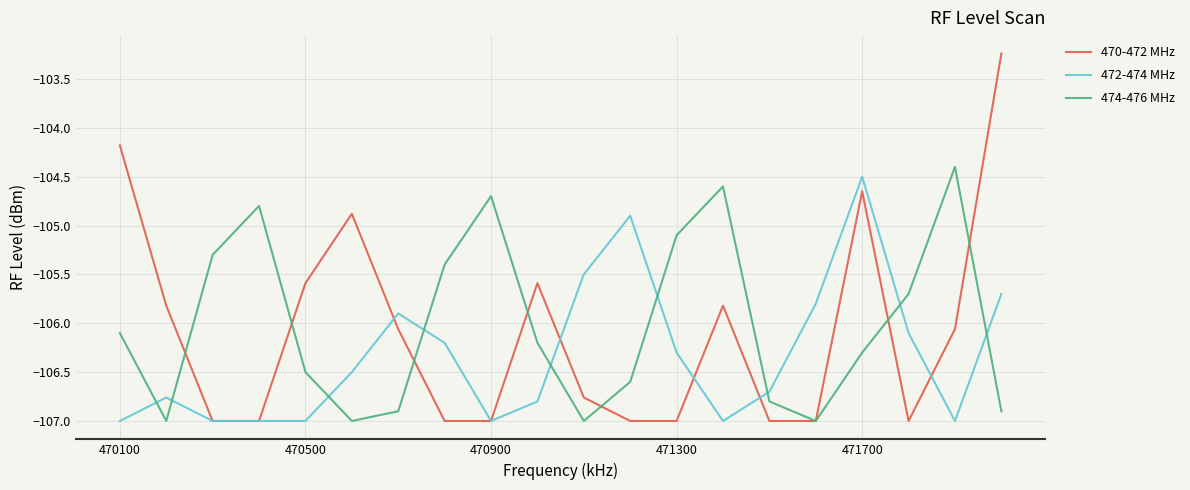

How many times do 474-476 MHz and 472-474 MHz cross each other?

9